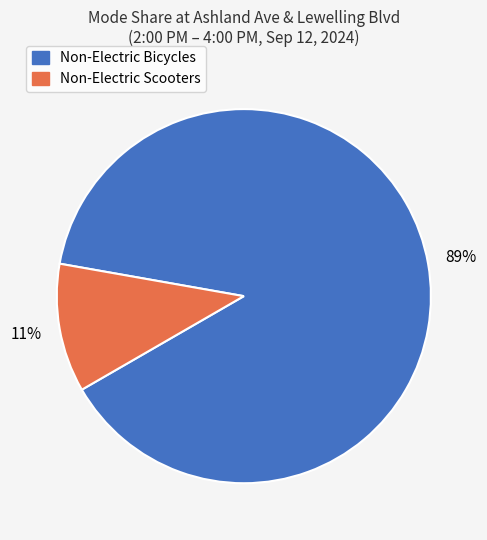

Rank the categories by value from lowest to highest.

Non-Electric Scooters, Non-Electric Bicycles